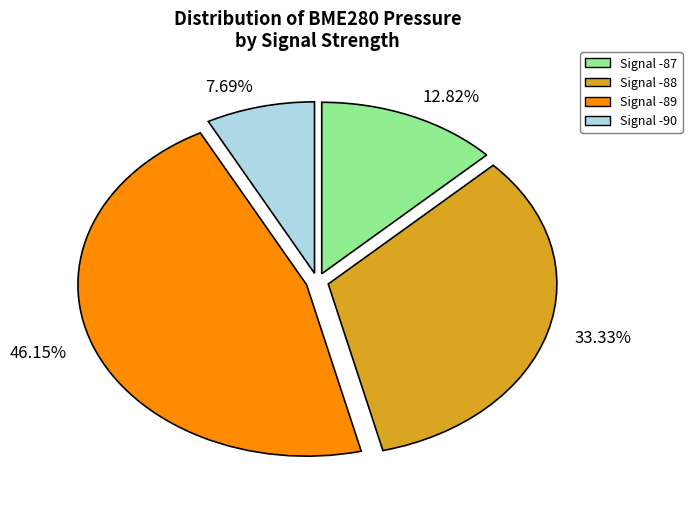

Does 12.82% represent more than half of the total?

No